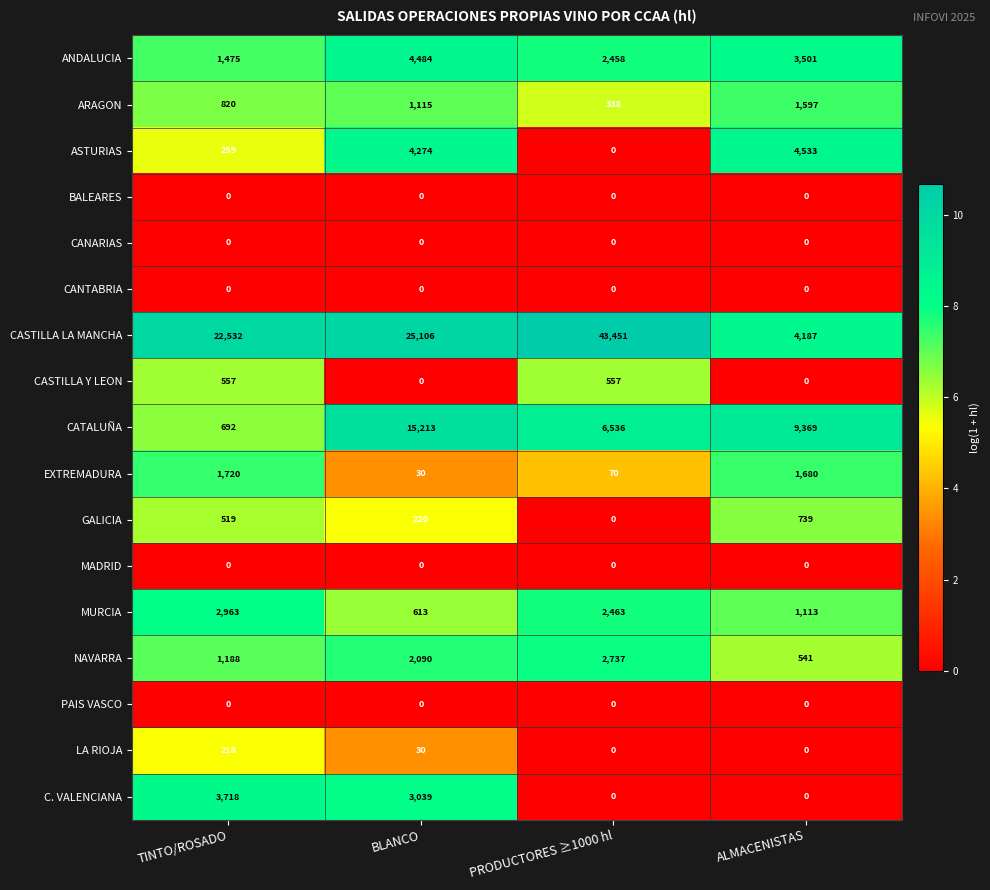

What is the maximum value shown in the chart?

43451